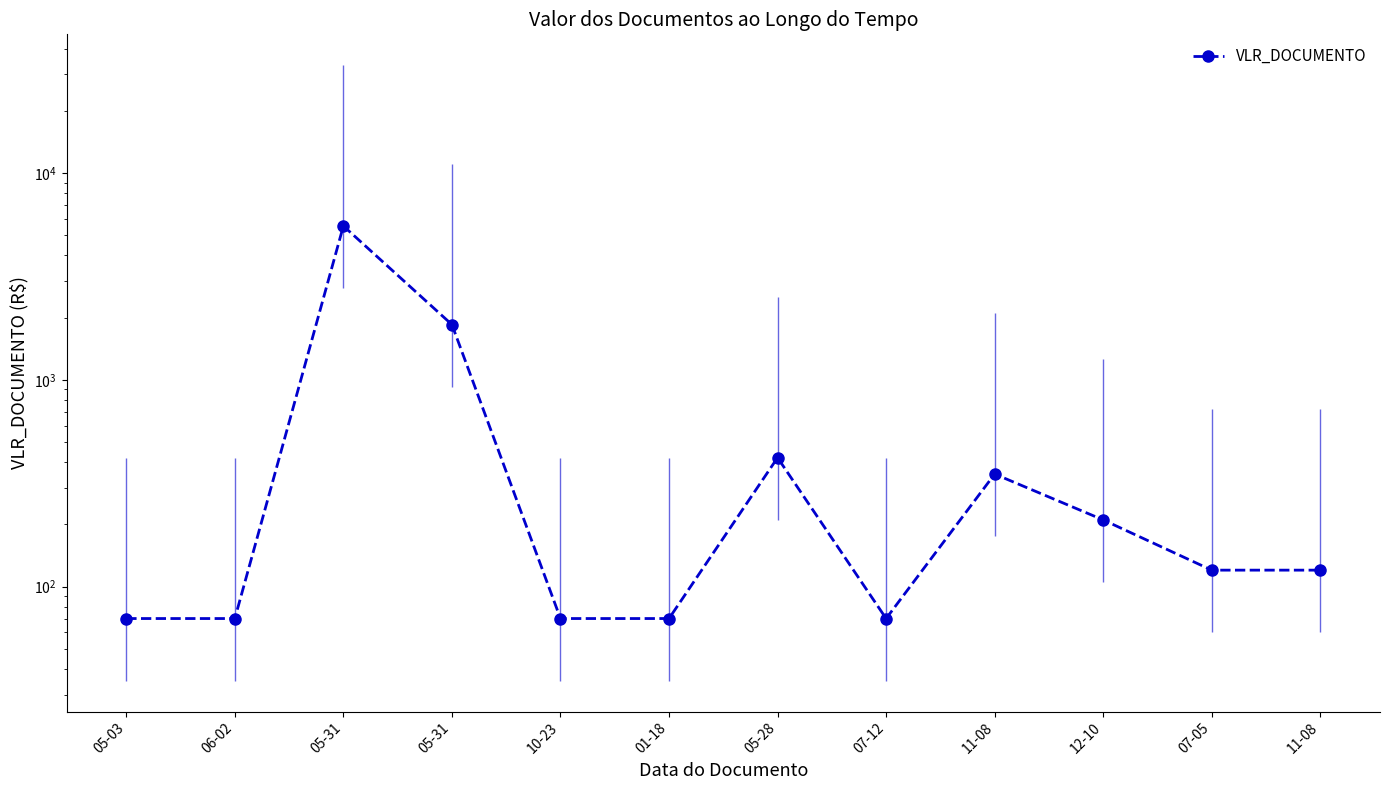

True or false: there are more than 2 points higher than both neighbors.

True